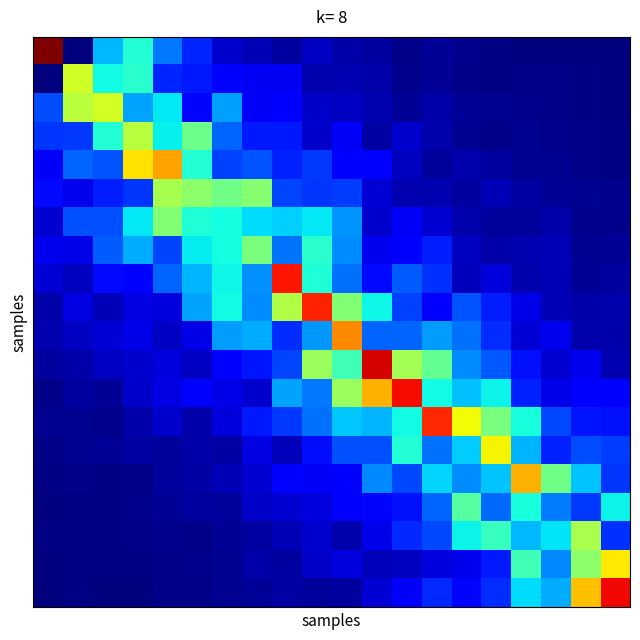

How many distinct data groups are displayed?

20